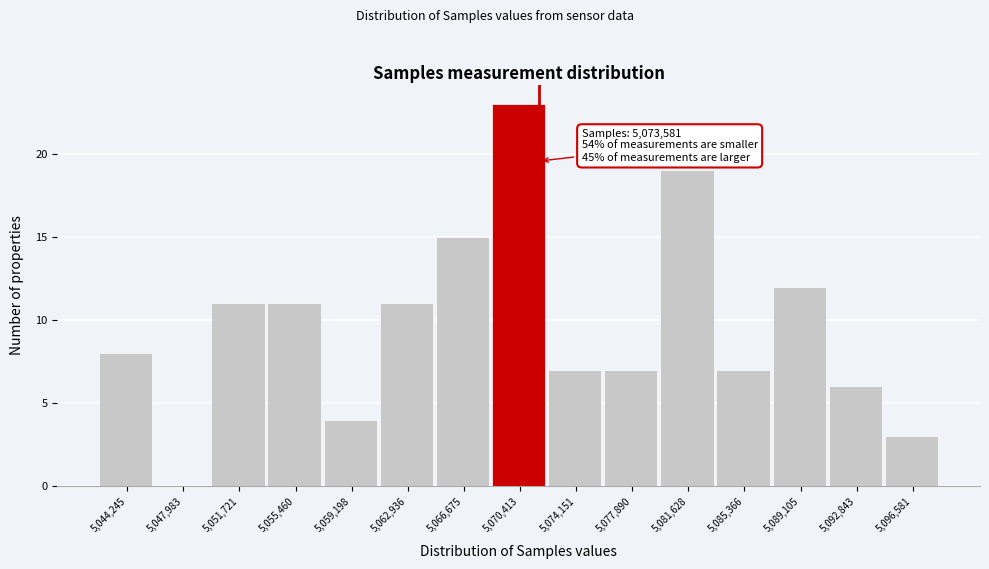

Reading left to right, list all the values displayed in this chart.

5,044,245=8	5,047,983=0	5,051,721=11	5,055,460=11	5,059,198=4	5,062,936=11	5,066,675=15	5,070,413=23	5,074,151=7	5,077,890=7	5,081,628=19	5,085,366=7	5,089,105=12	5,092,843=6	5,096,581=3